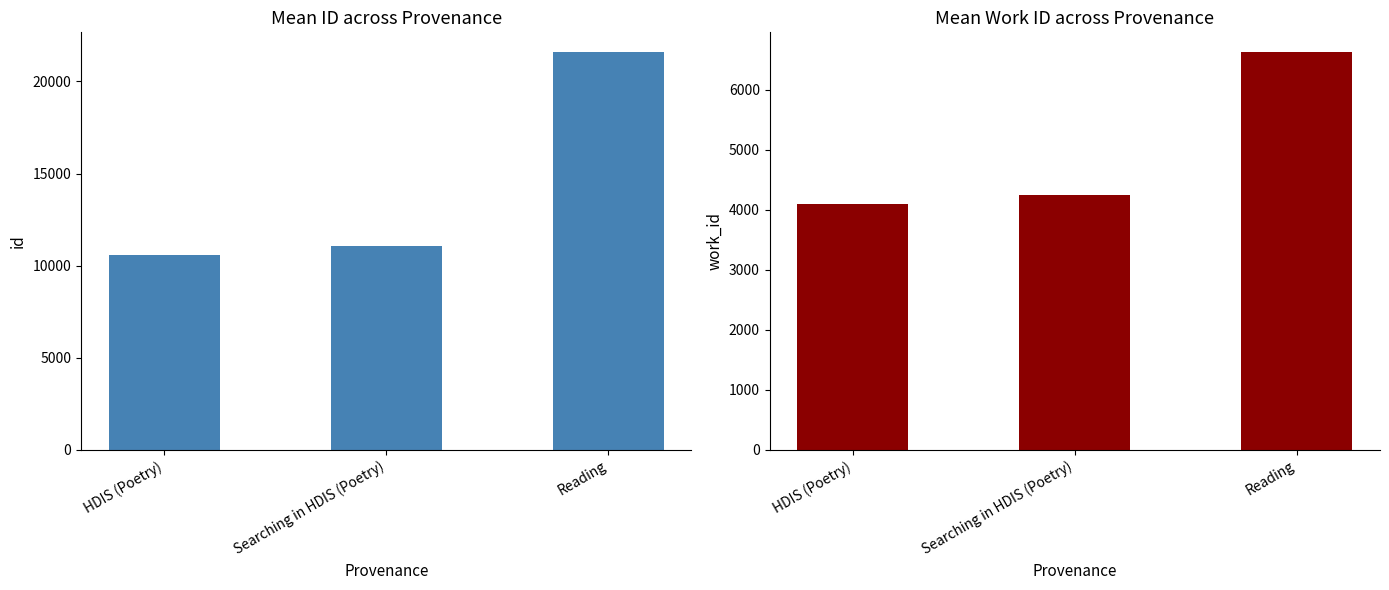

List the series in order of their peak value, lowest first.

work_id, id